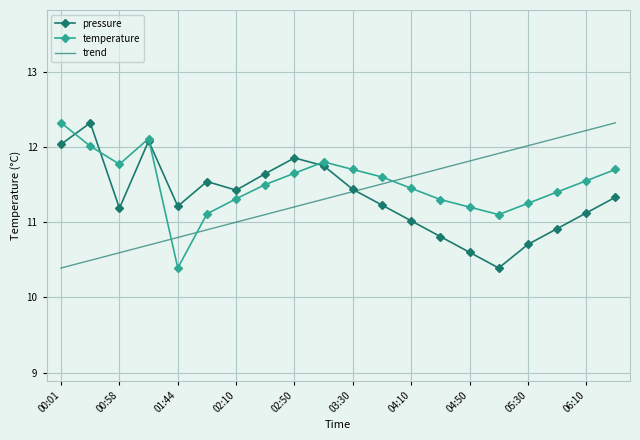

What is the smallest value displayed?

10.4